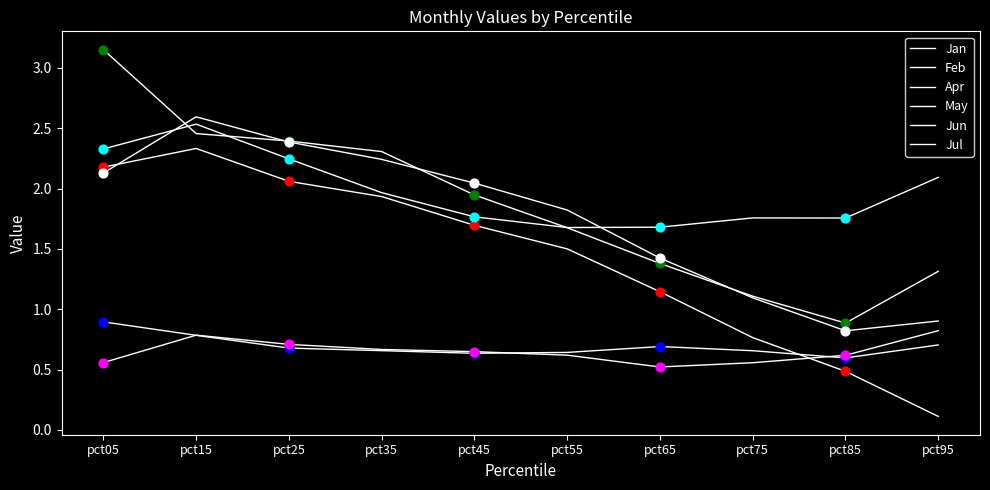

At which category is the sum across all series the highest?

pct15